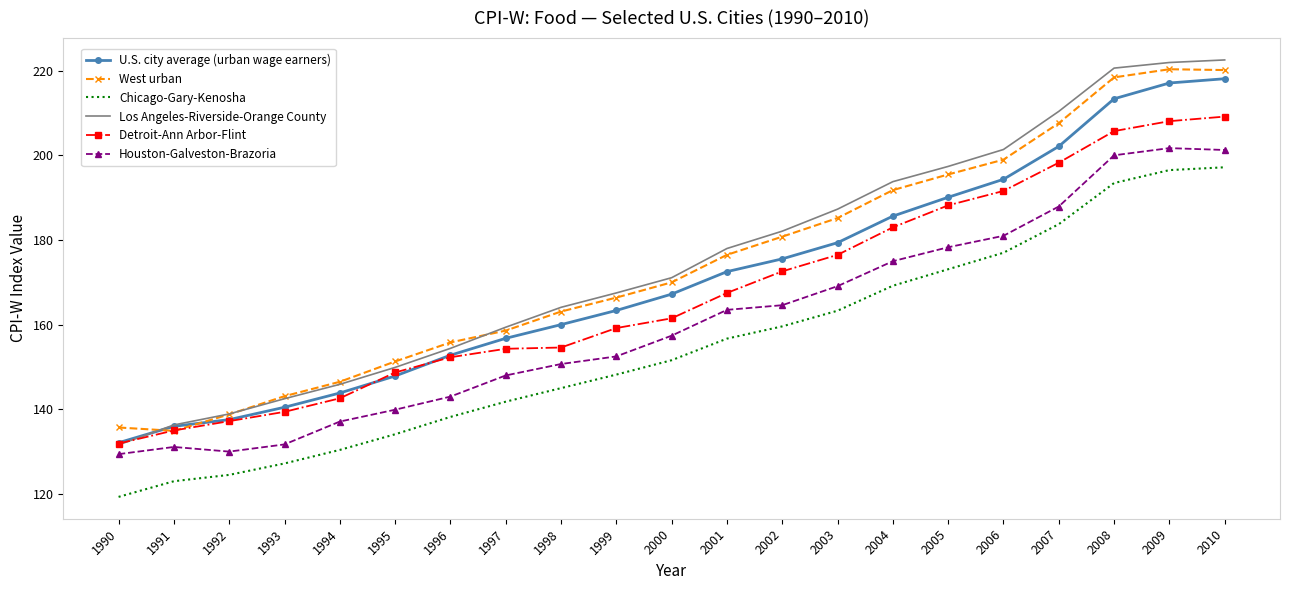

Which series has the widest spread of values?

Los Angeles-Riverside-Orange County